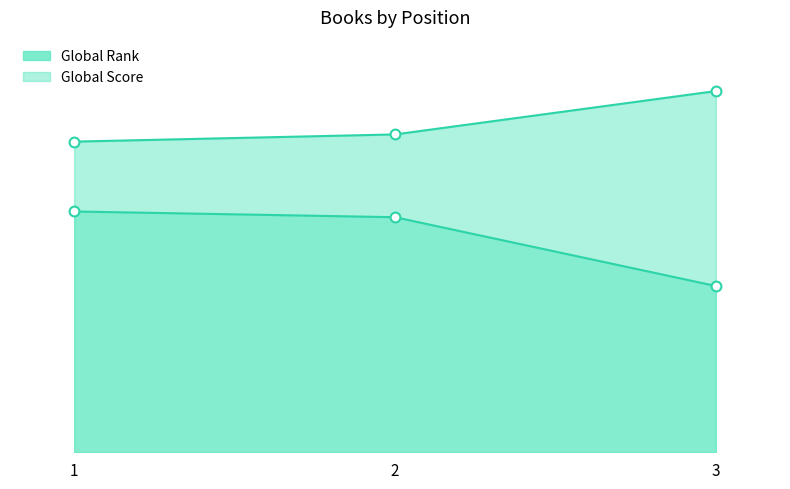

Which series reaches the maximum Y coordinate?

Global Rank